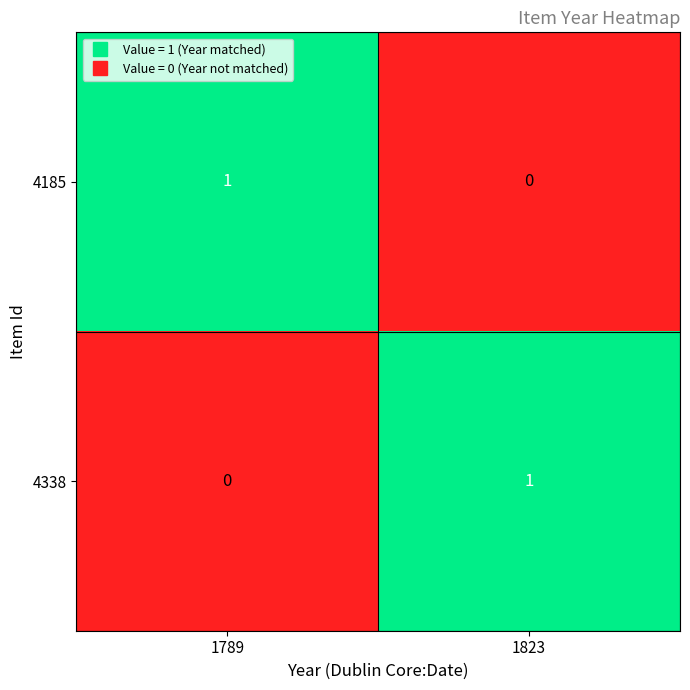

Is the value of 4185 at 1823 greater than the value of 4338 at 1823?

No